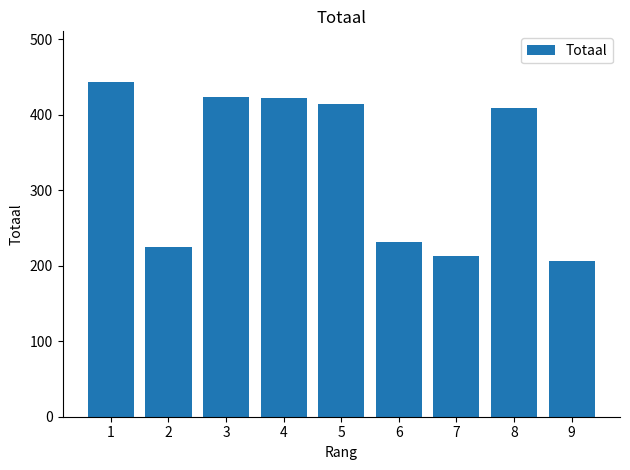

What is the value of the 4th bar from the left?

422.5